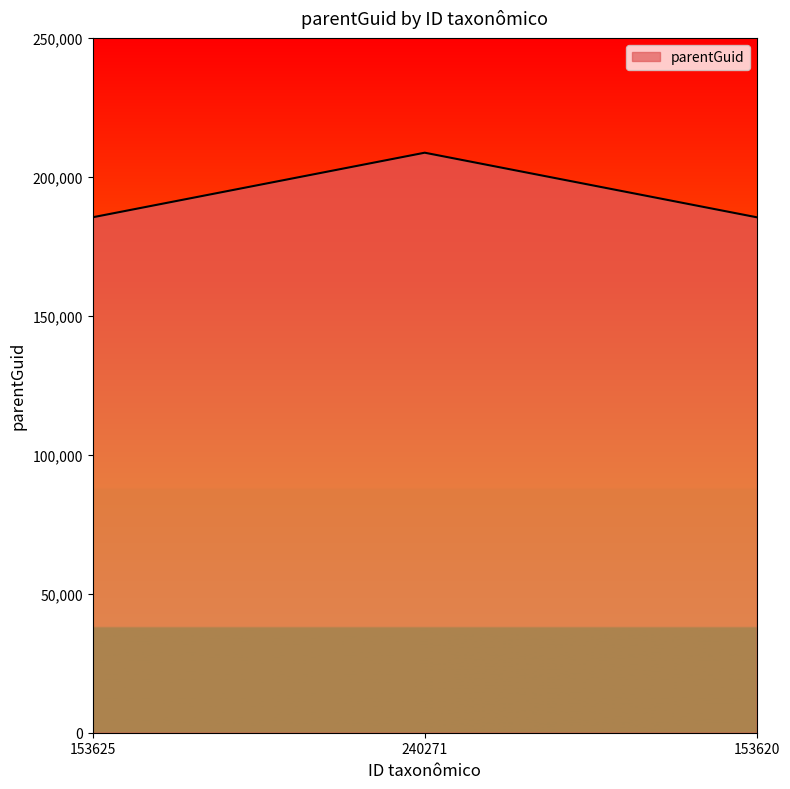

What is the smallest value displayed?

185453